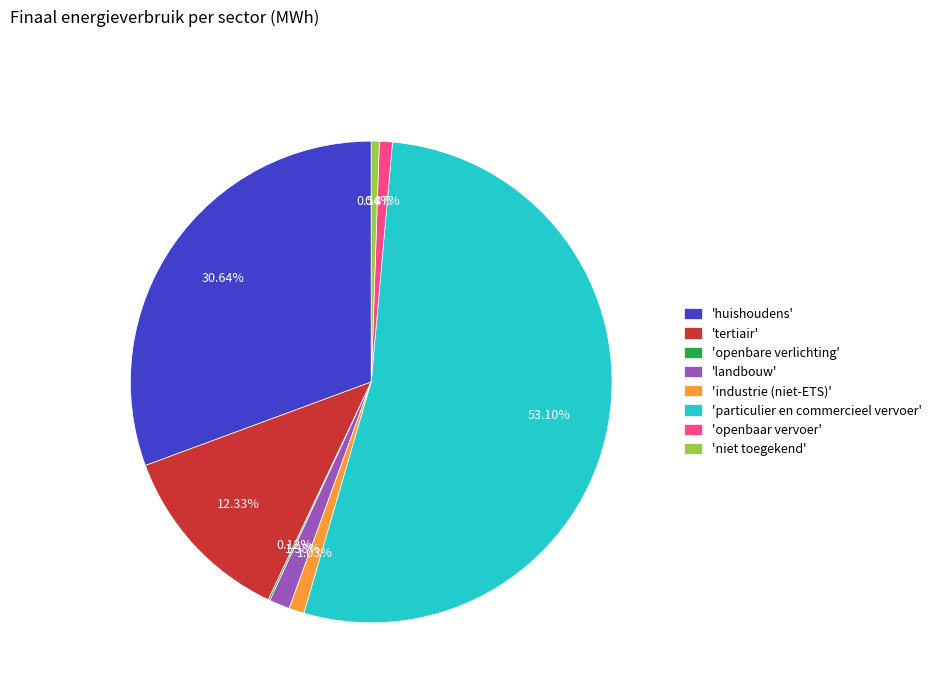

Does any single category account for the majority?

Yes